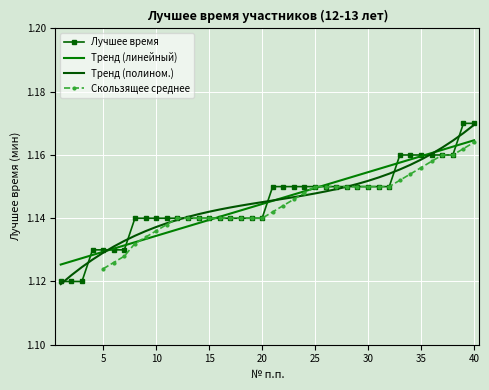

What is the value of the 22nd point from the left?

1.1